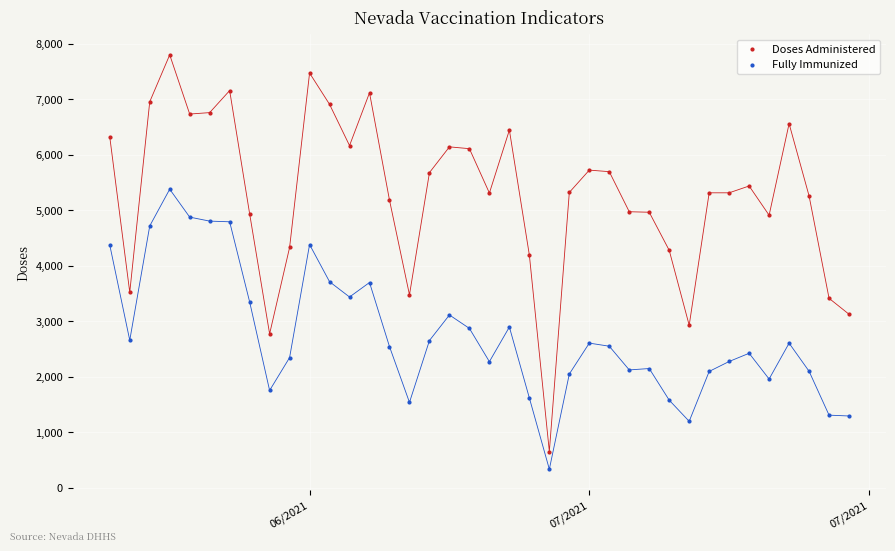

Which series has the widest spread of Y values?

Doses Administered